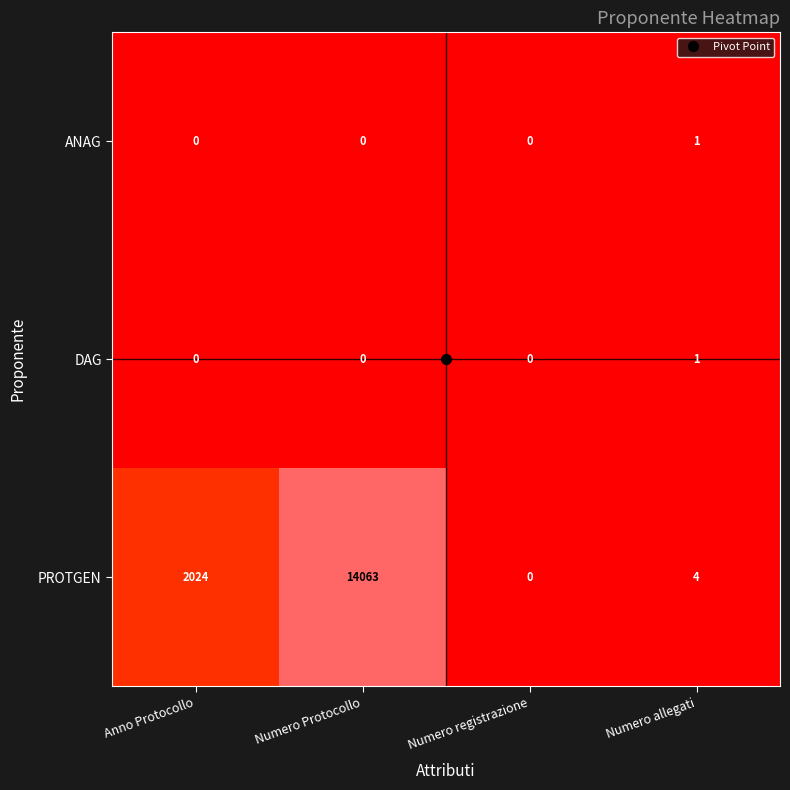

Which label corresponds to the largest value in the chart?

Numero Protocollo